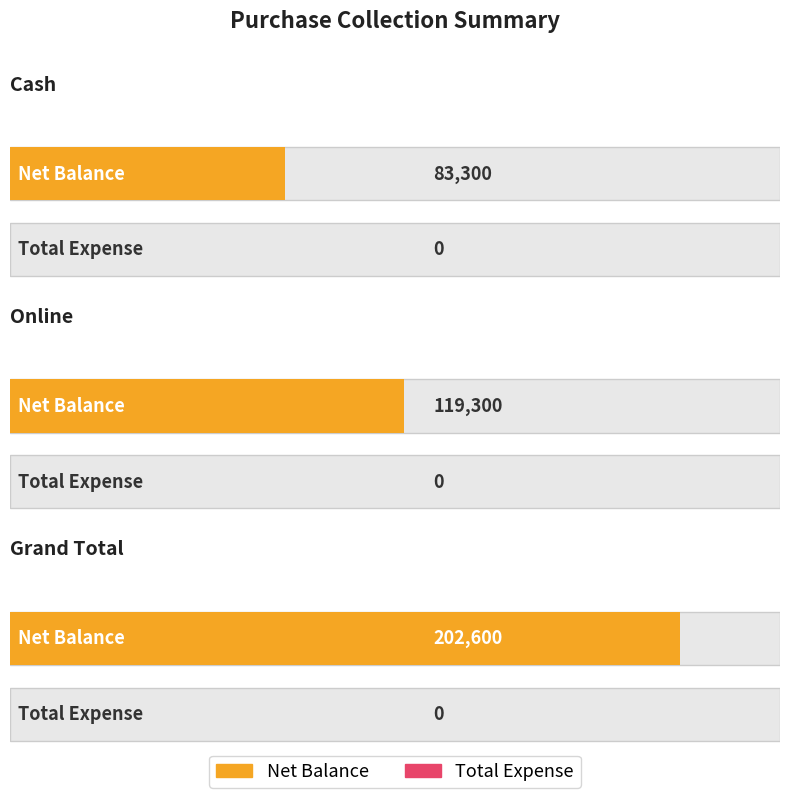

At how many categories does at least one series exceed 60581?

3